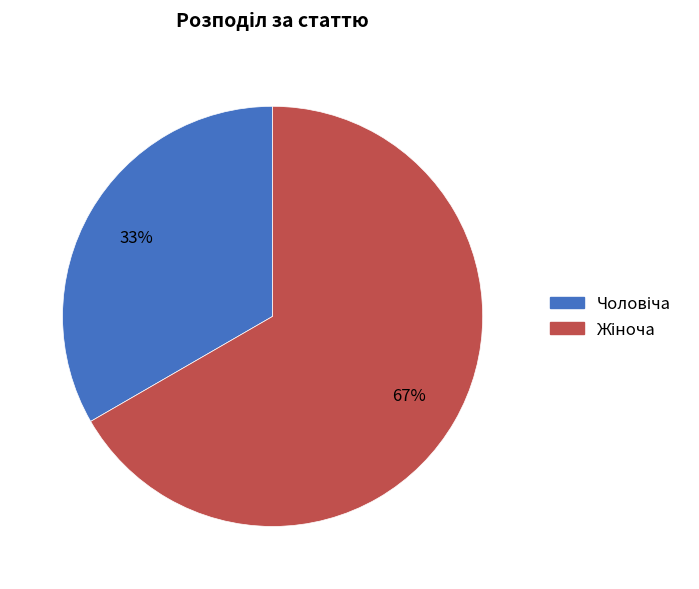

To the nearest percent, what is the average slice percentage?

50%